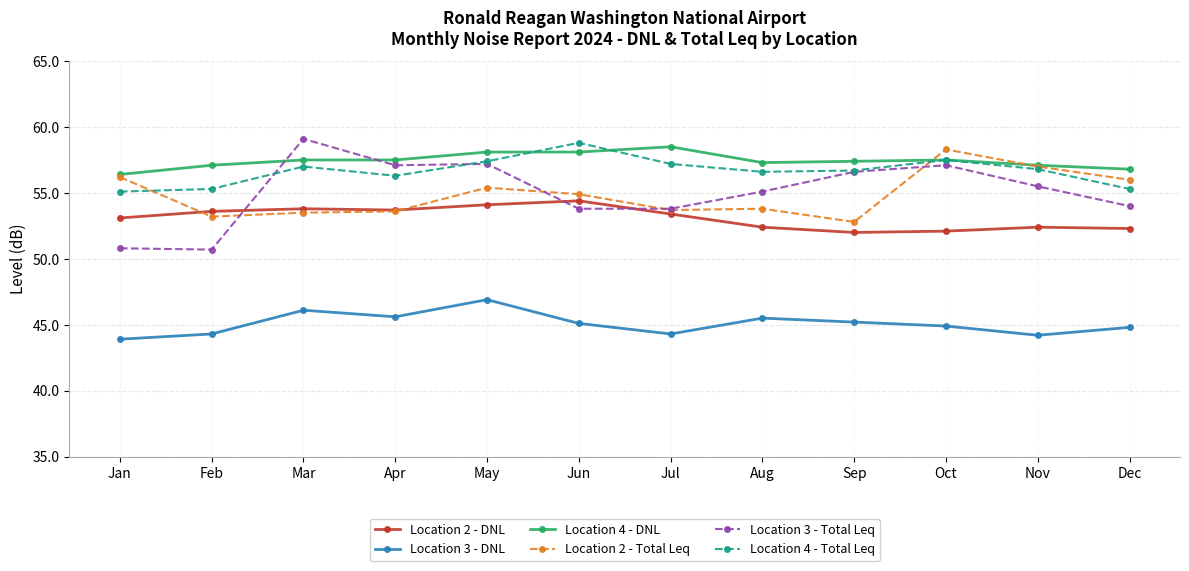

True or false: Location 4 - Total Leq has more than 1 interior local peaks.

True